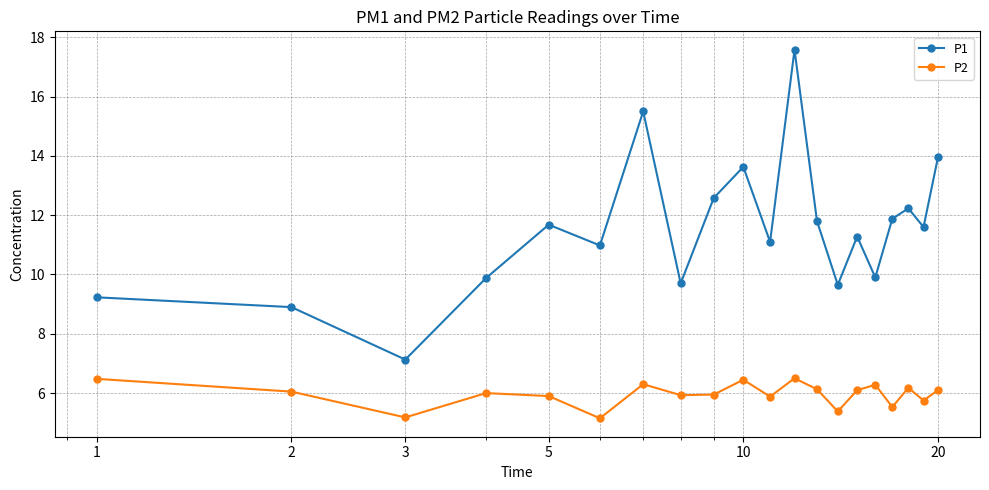

What is the value of the P1 point at the 17th from the left?

11.9